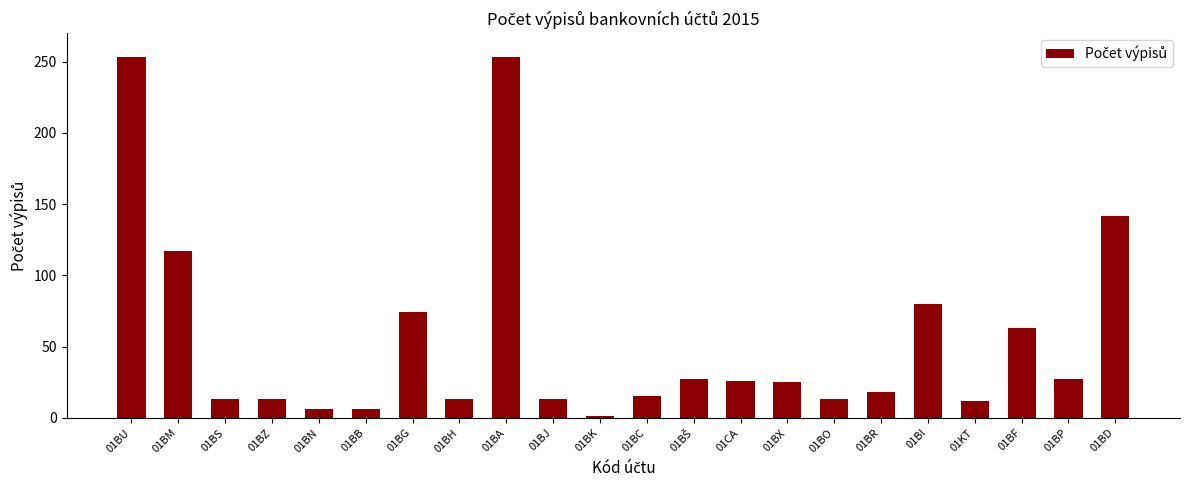

What is the label of the 8th bar from the left?

01BH